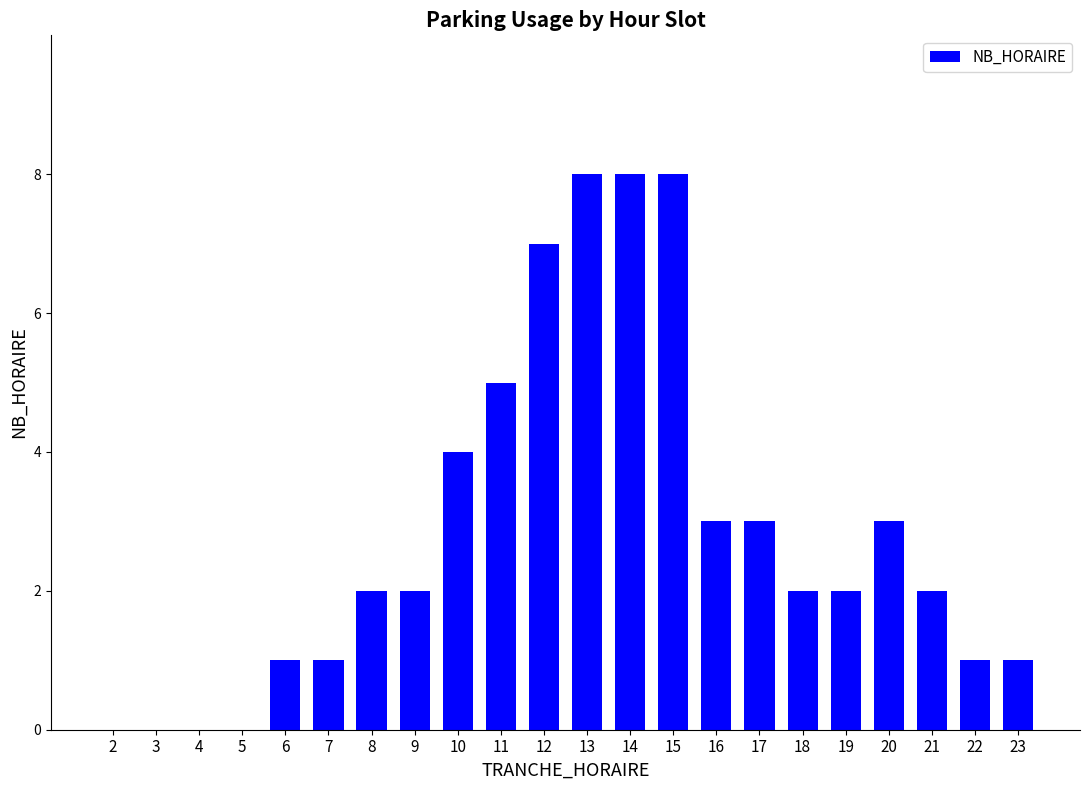

What is the difference between the values at 8 and 23?

1